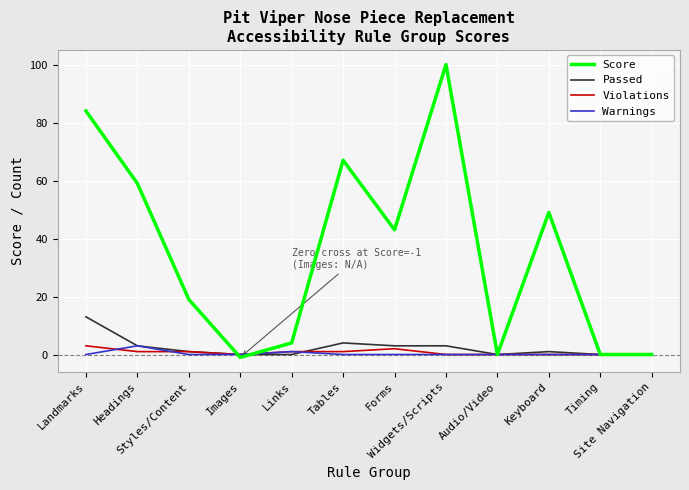

At how many categories does at least one series exceed 26?

6